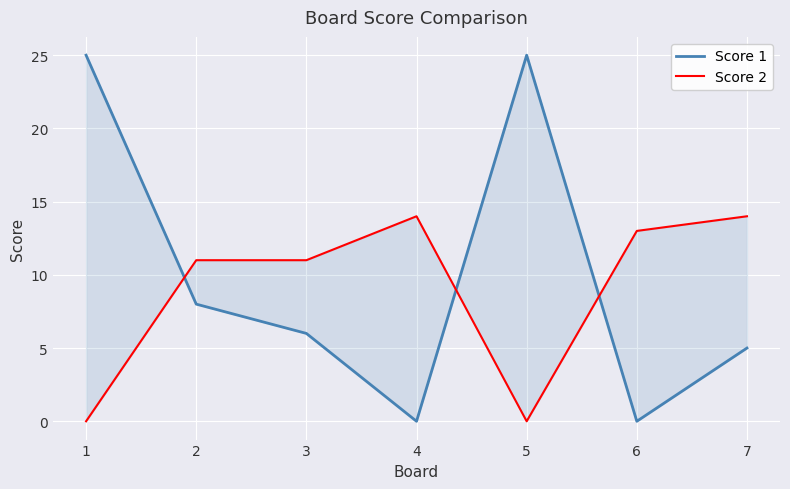

Which series has the largest total across all categories?

Score 1